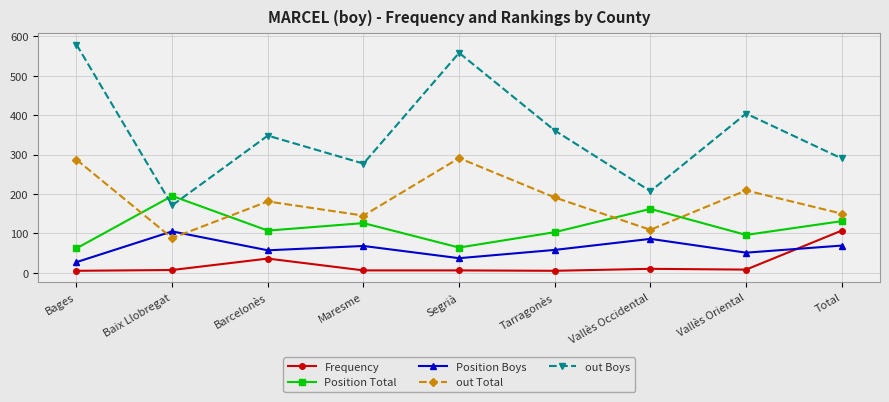

After their last crossing, which series has the higher values: out Total or Position Total?

out Total